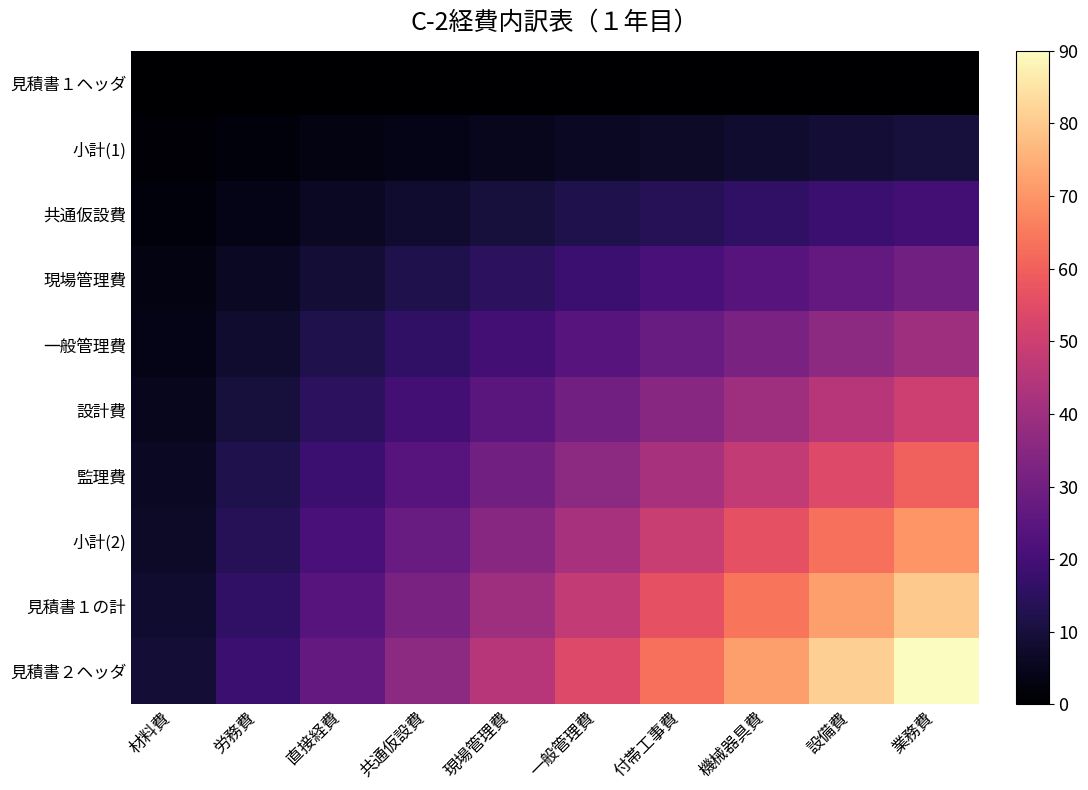

Between 現場管理費 and 一般管理費, which series saw the biggest shift?

見積書２ヘッダ